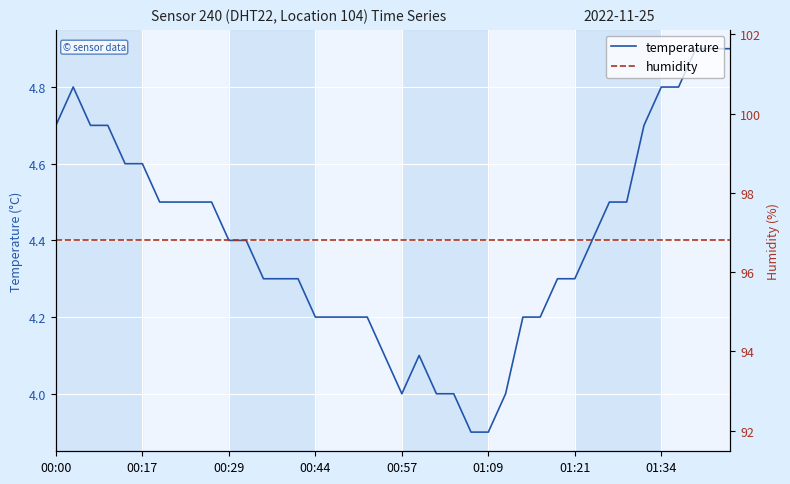

At which category is the sum across all series the highest?

37